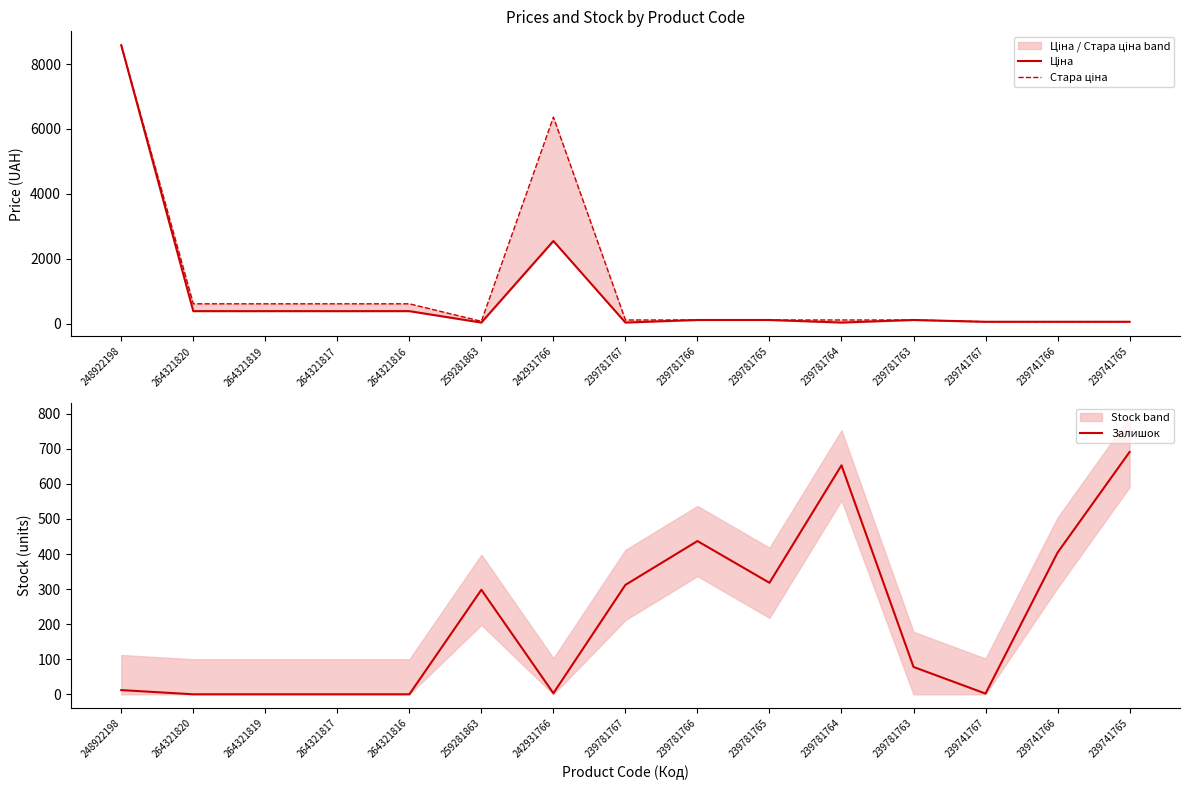

What is the value of the Ціна point at the 10th from the left?

110.5